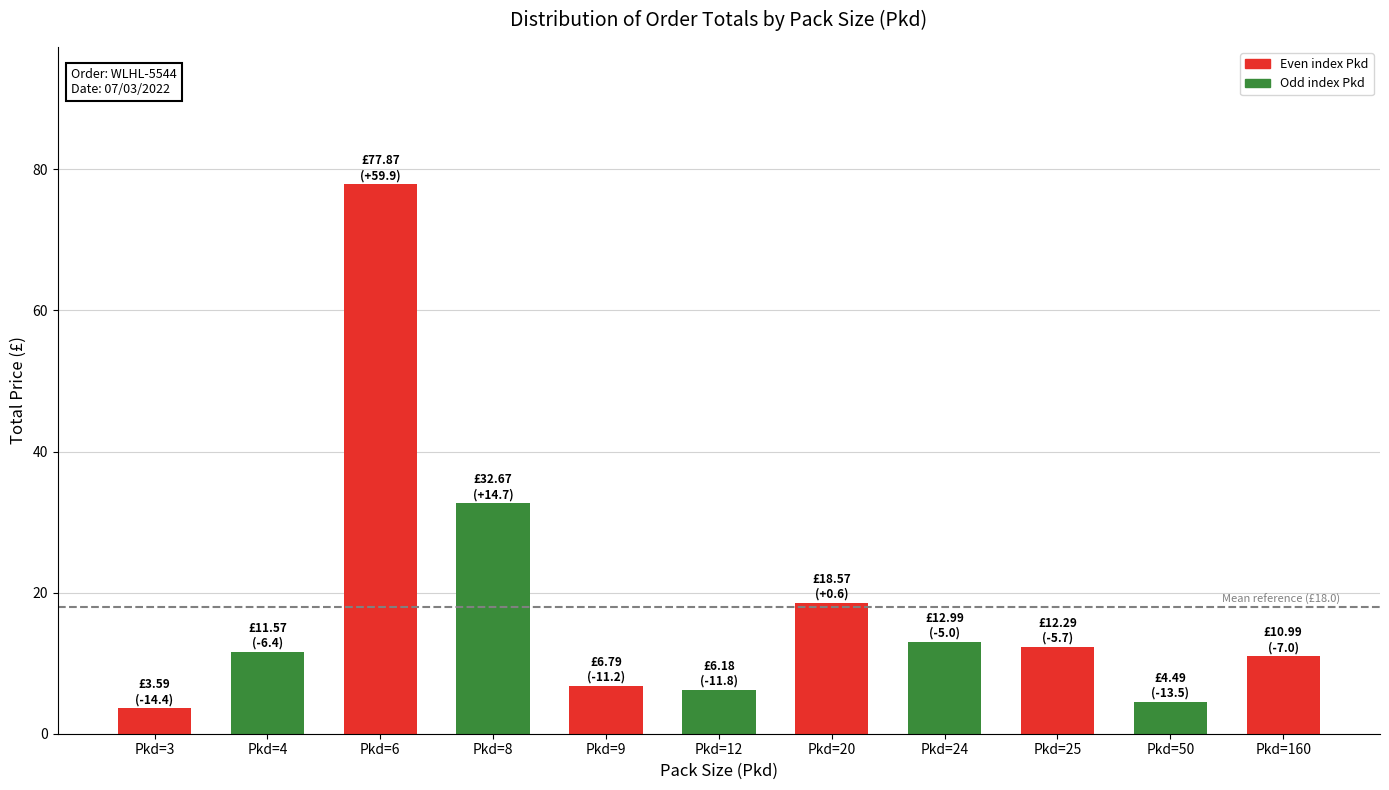

Are the bars horizontal?

No